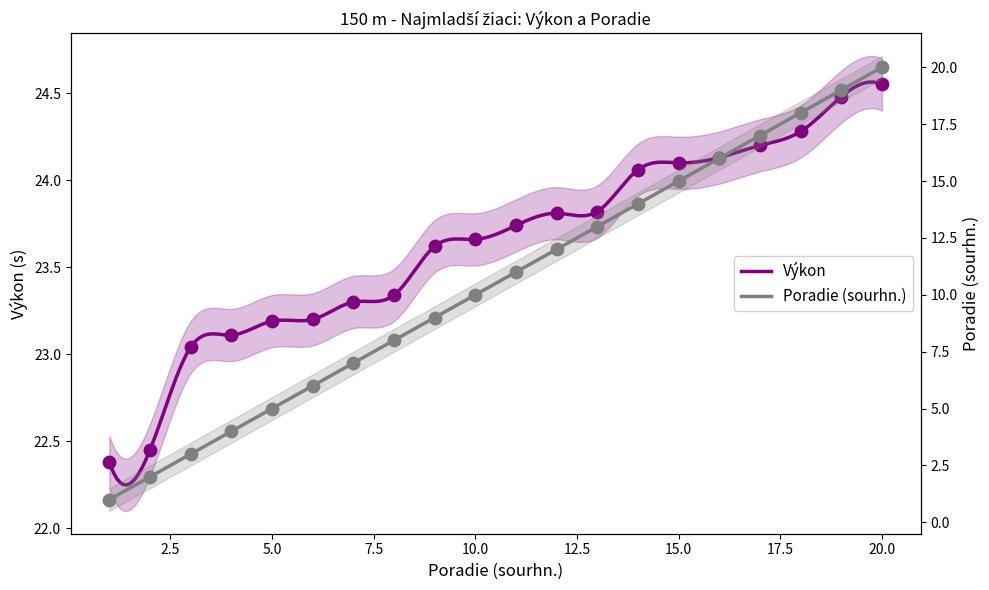

Which series has the largest Y range (max minus min)?

Poradie (sourhn.)